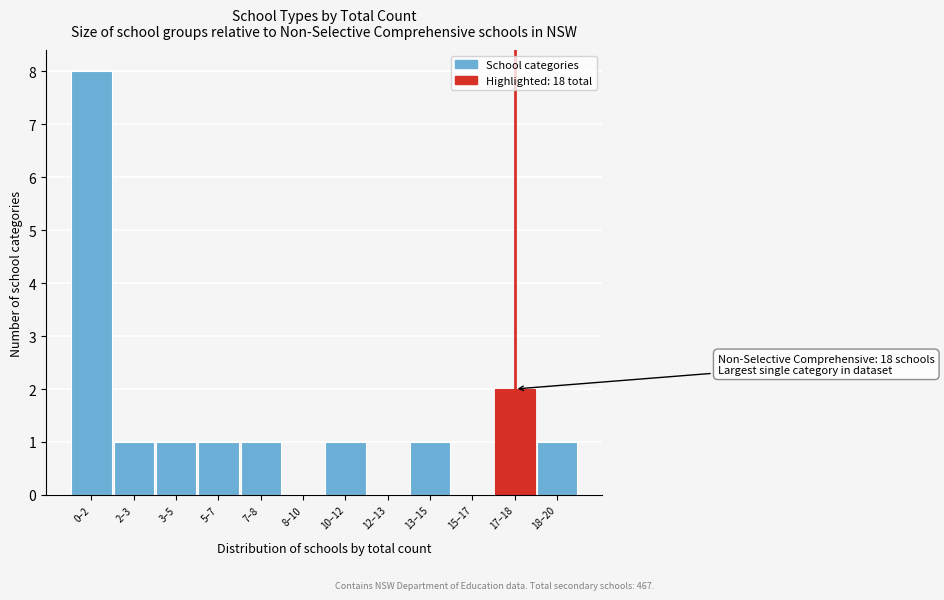

Reading left to right, extract all data points from this chart.

0–2=8	2–3=1	3–5=1	5–7=1	7–8=1	8–10=0	10–12=1	12–13=0	13–15=1	15–17=0	17–18=2	18–20=1